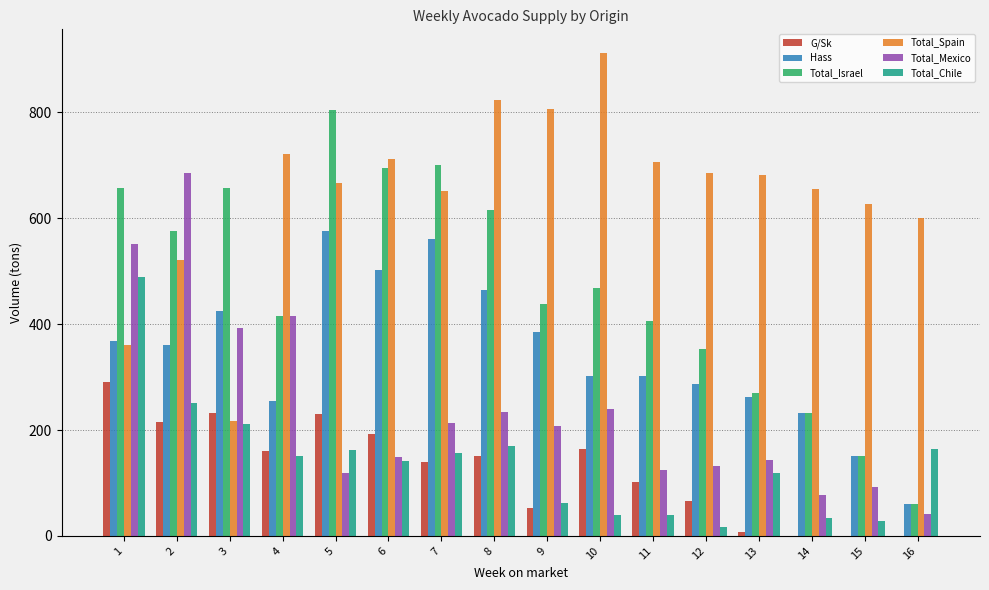

What is the highest value of the G/Sk series?

290.0